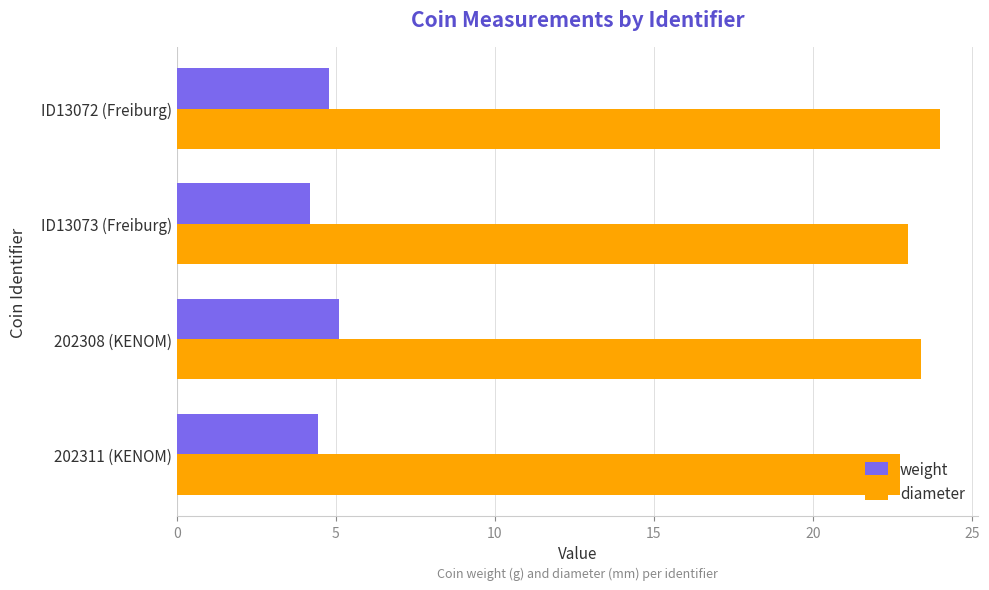

What is the difference between the maximum and second lowest values in the diameter series?

1.0